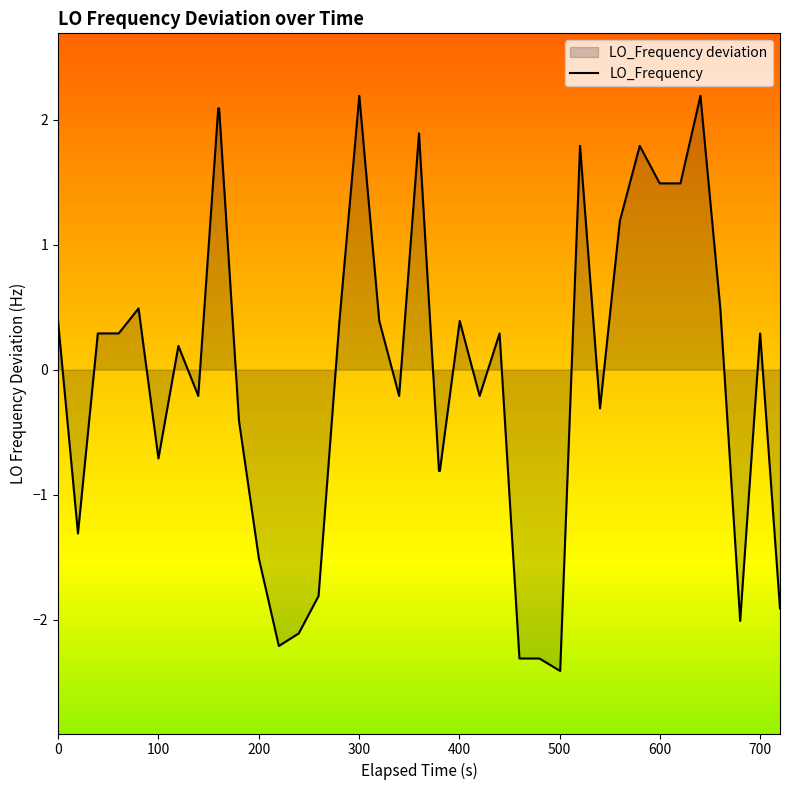

What is the minimum value shown in the chart?

-2.4